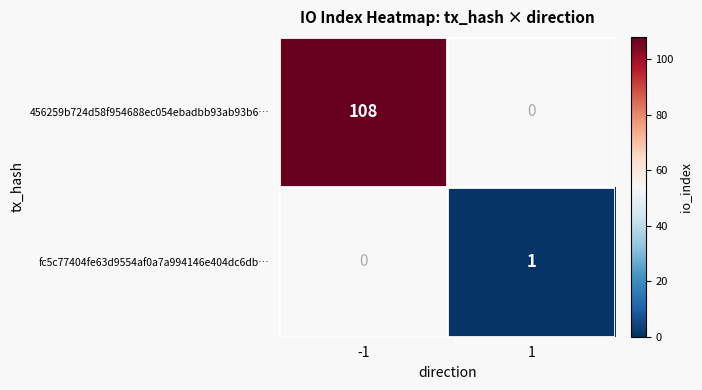

Which series has the widest spread of values?

456259b724d58f954688ec054ebadbb93ab93b6…